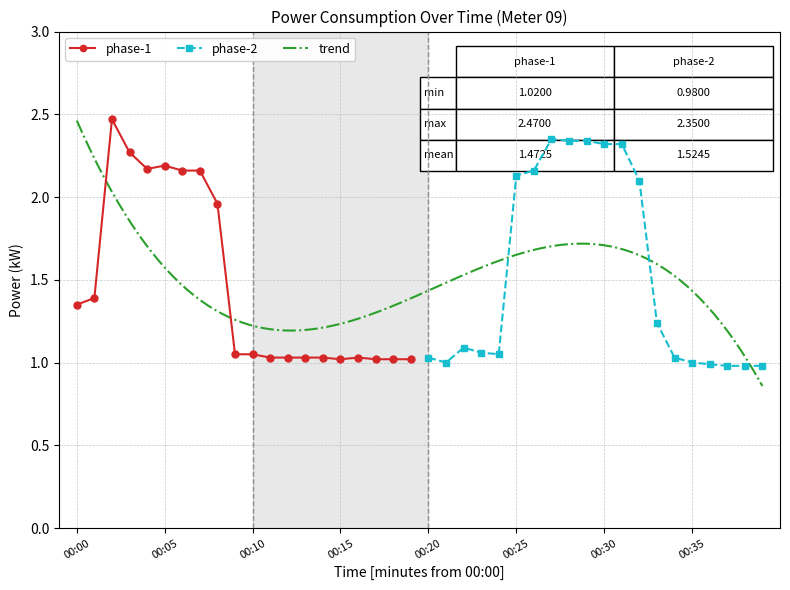

Rank the categories by value from lowest to highest.

00:37, 00:38, 00:39, 00:36, 00:21, 00:35, 00:15, 00:17, 00:18, 00:19, 00:11, 00:12, 00:13, 00:14, 00:16, 00:20, 00:34, 00:09, 00:10, 00:24, 00:23, 00:22, 00:33, 00:00, 00:01, 00:08, 00:32, 00:25, 00:06, 00:07, 00:26, 00:04, 00:05, 00:03, 00:30, 00:31, 00:28, 00:29, 00:27, 00:02